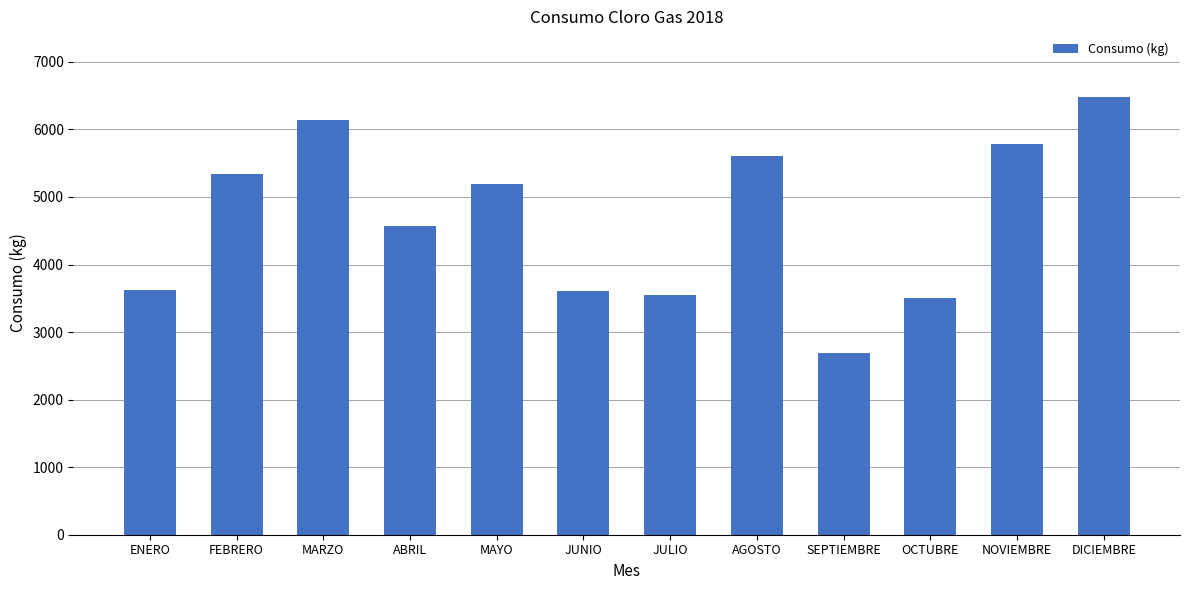

The value at NOVIEMBRE is 5780. True or false?

True